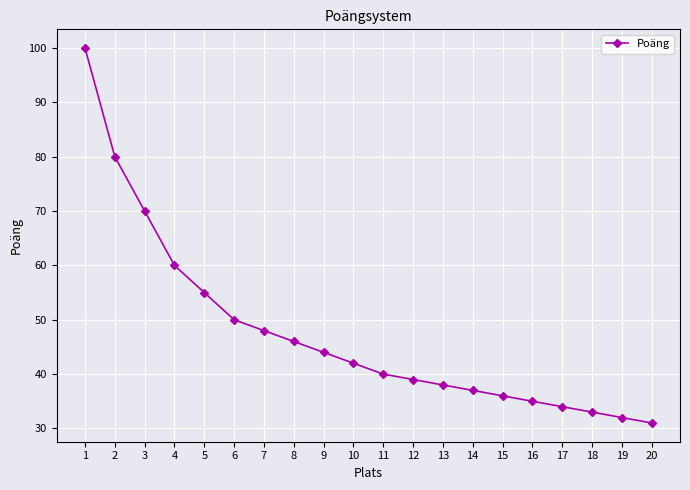

Reading left to right, list all the values displayed in this chart.

100	80	70	60	55	50	48	46	44	42	40	39	38	37	36	35	34	33	32	31